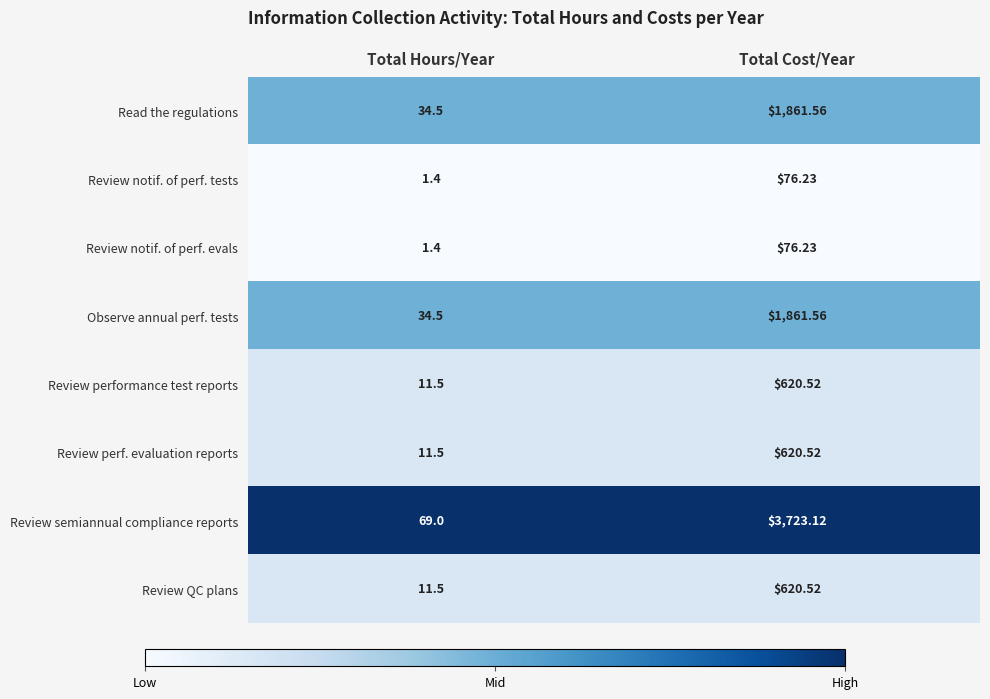

Where is Read the regulations nearest to the value 948?

Total Hours/Year